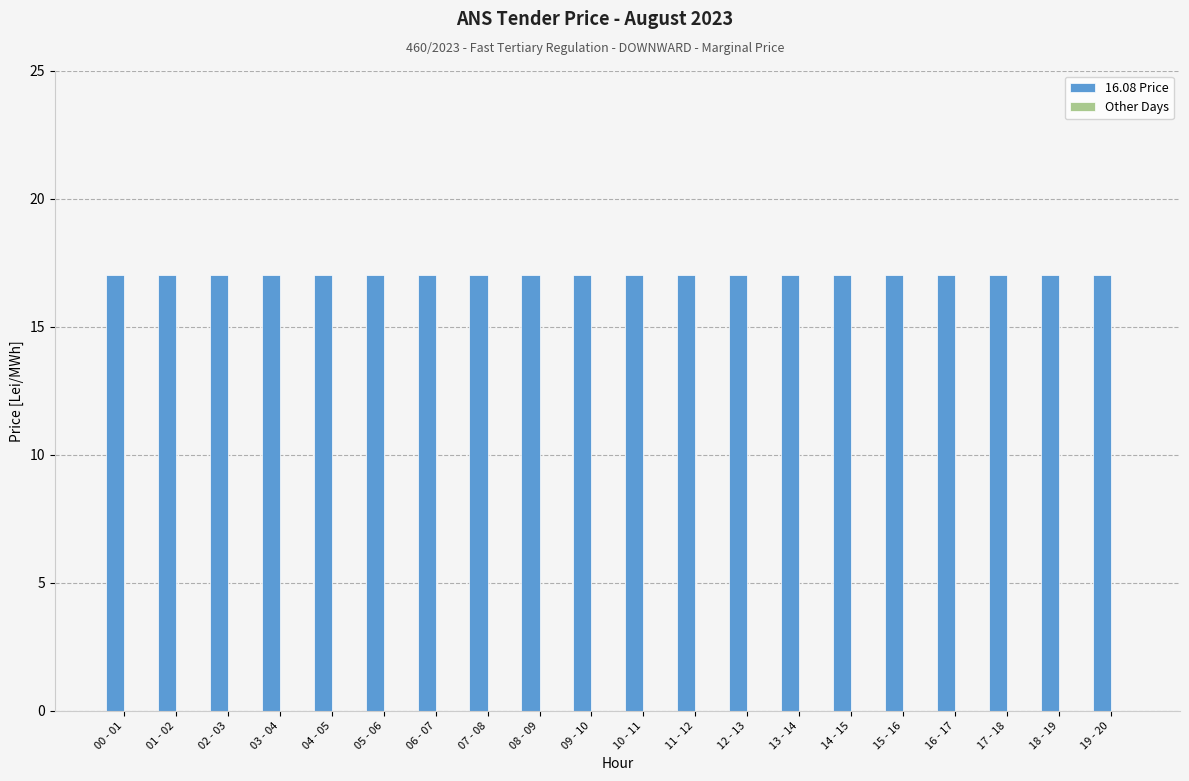

Reading left to right, what are all the values shown in this chart?

16.08 Price: 17	17	17	17	17	17	17	17	17	17	17	17	17	17	17	17	17	17	17	17
Other Days: 0	0	0	0	0	0	0	0	0	0	0	0	0	0	0	0	0	0	0	0